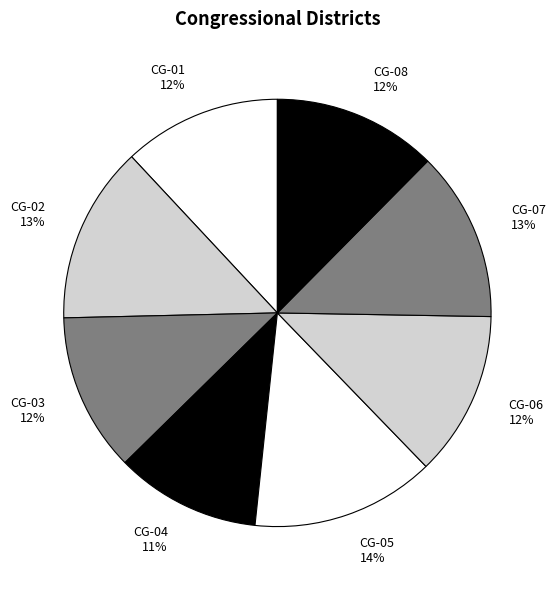

Is it true that CG-02 is 13% of the pie?

True